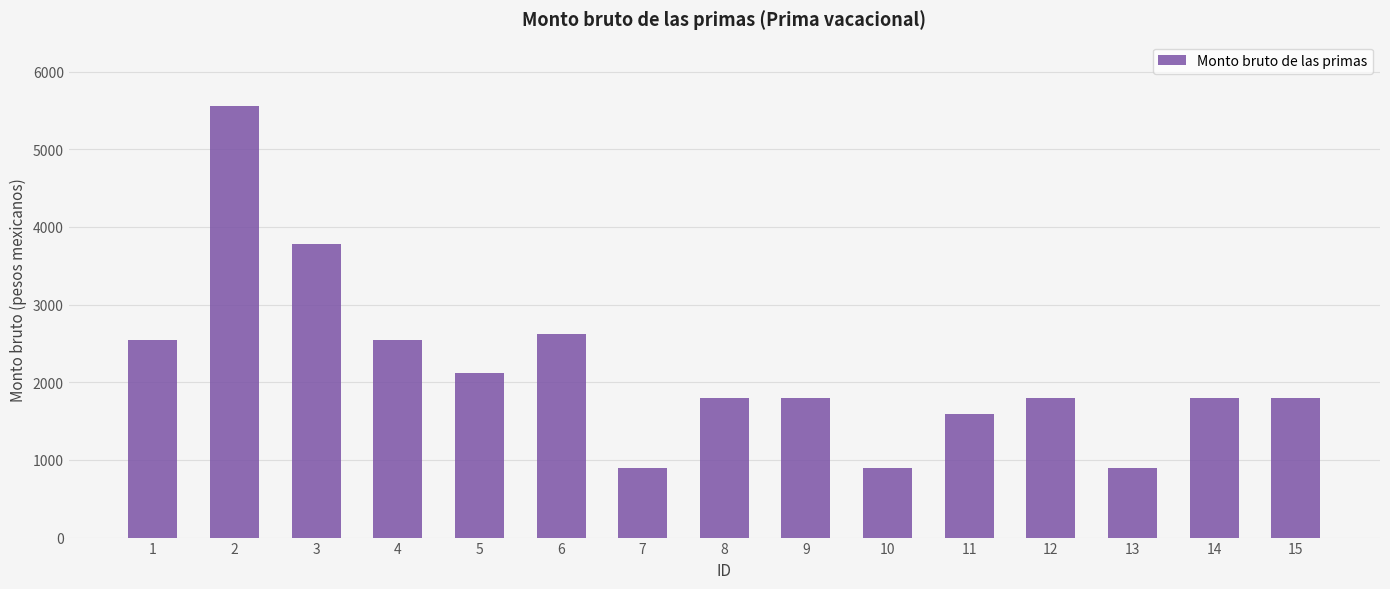

Is it true that the value at 13 is 901.3?

True